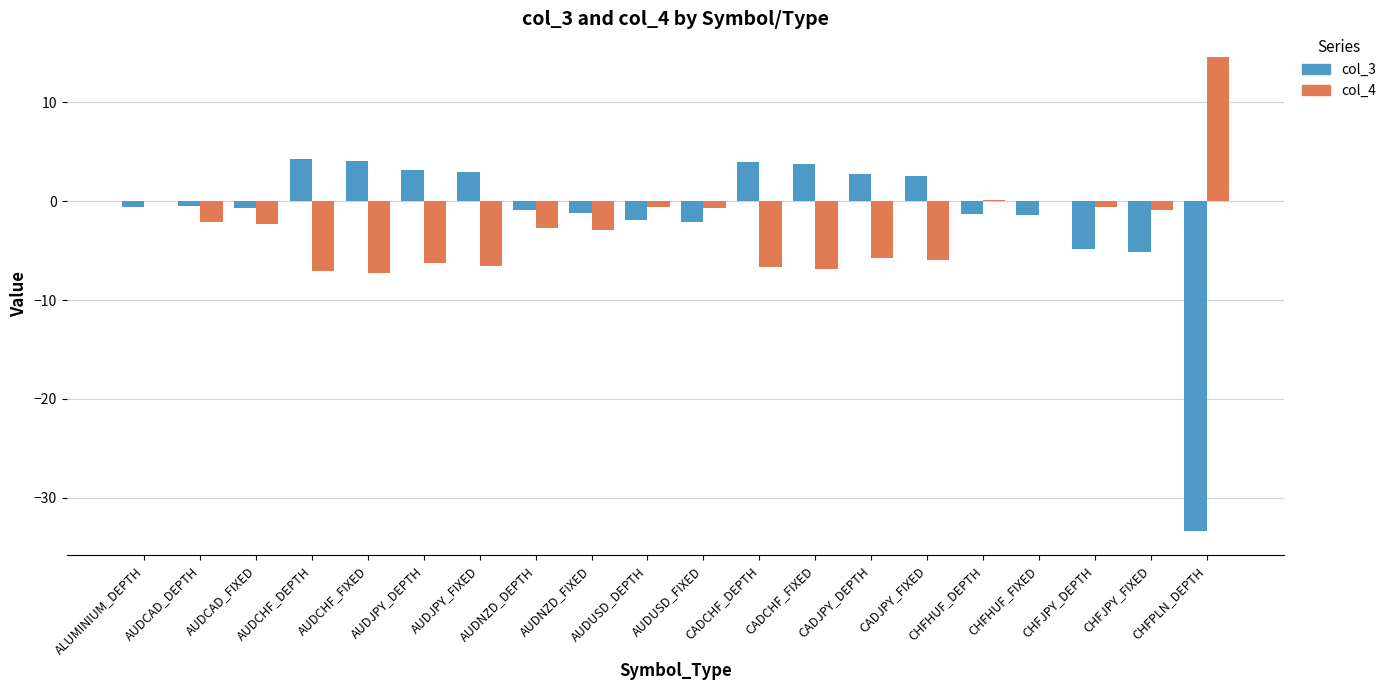

Is it true that col_3 equals -2.7 at CHFJPY_DEPTH?

False